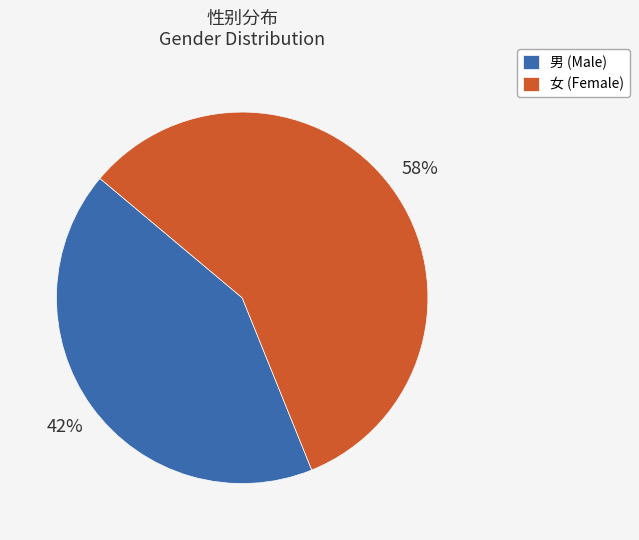

To the nearest percent, what is the combined percentage of 男 and 女?

100%